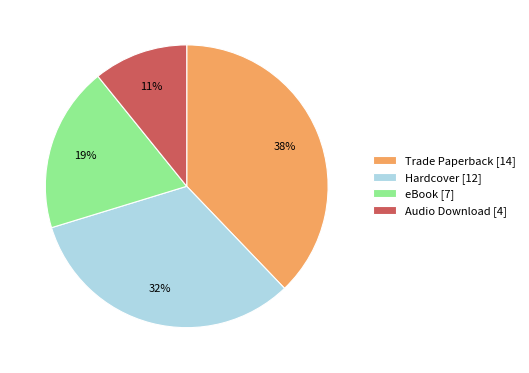

Combined, do Hardcover [12] and Trade Paperback [14] account for over 50%?

Yes